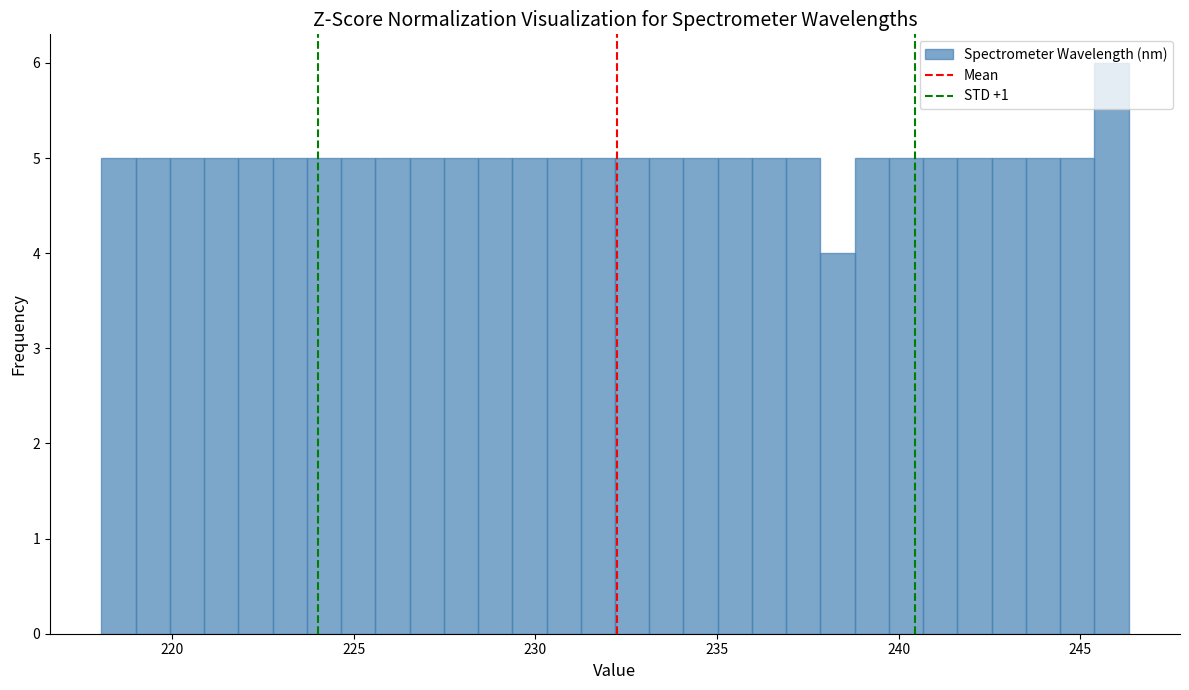

Read against the x-axis, roughly where is the centre of the tallest bar?

246.0